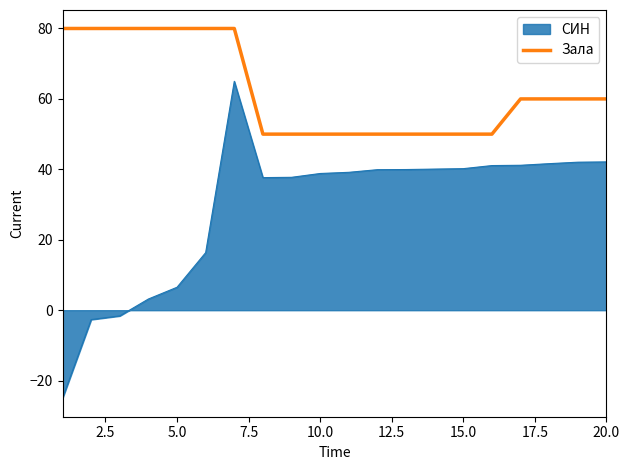

Rank the series by their average value, from lowest to highest.

СИН, Зала